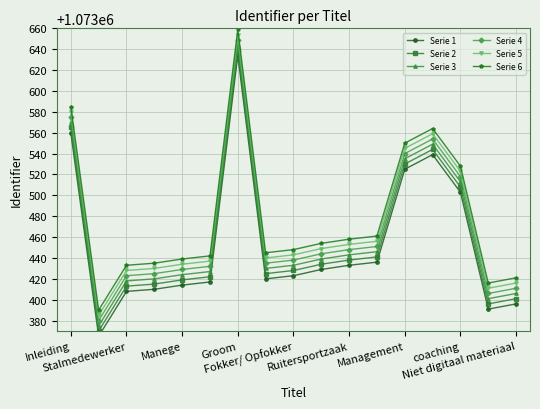

What is the lowest value of the Serie 2 series?

1073370